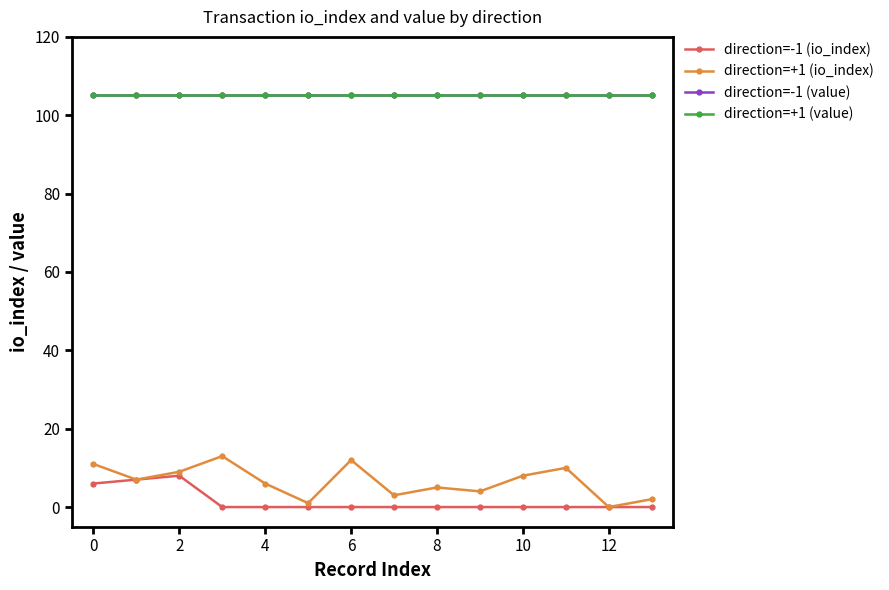

At which category does the chart reach its minimum across all series?

4